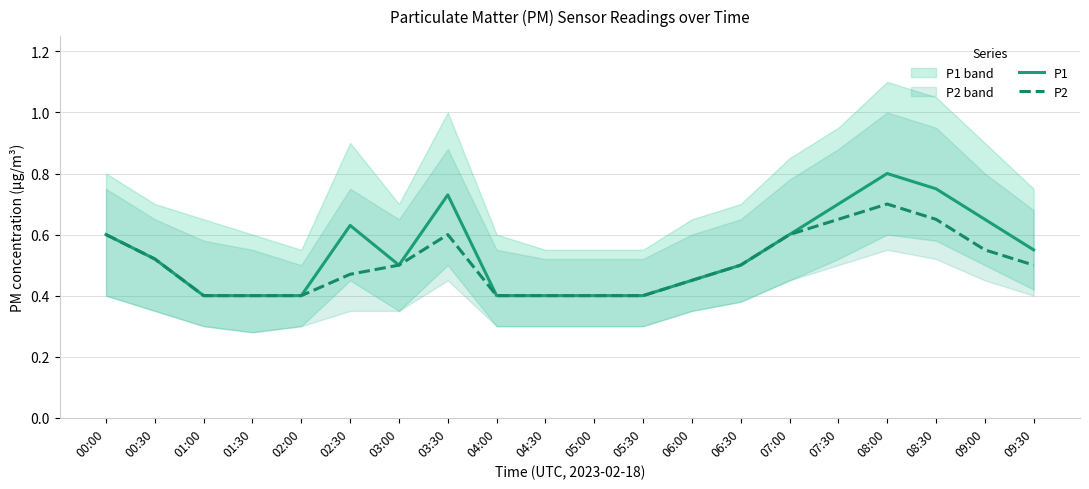

Reading right to left, what are all the values shown in this chart?

P1: 0.6	0.7	0.8	0.8	0.7	0.6	0.5	0.5	0.4	0.4	0.4	0.4	0.7	0.5	0.6	0.4	0.4	0.4	0.5	0.6
P2: 0.5	0.6	0.7	0.7	0.7	0.6	0.5	0.5	0.4	0.4	0.4	0.4	0.6	0.5	0.5	0.4	0.4	0.4	0.5	0.6